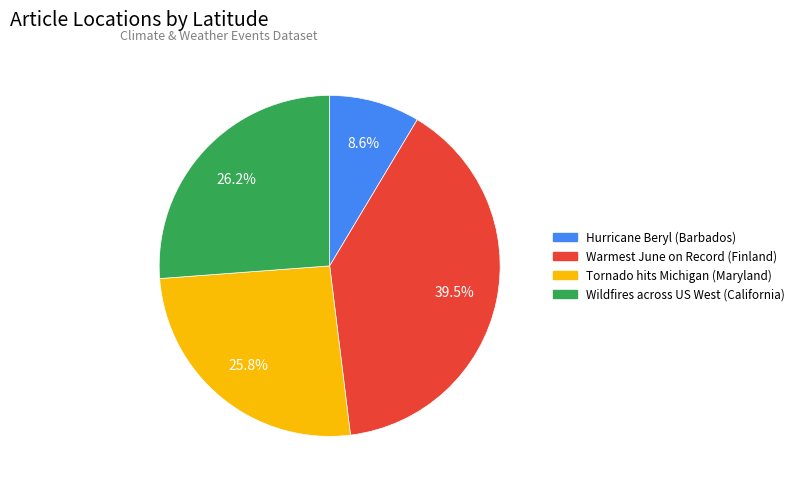

How many segments does this pie chart have?

4